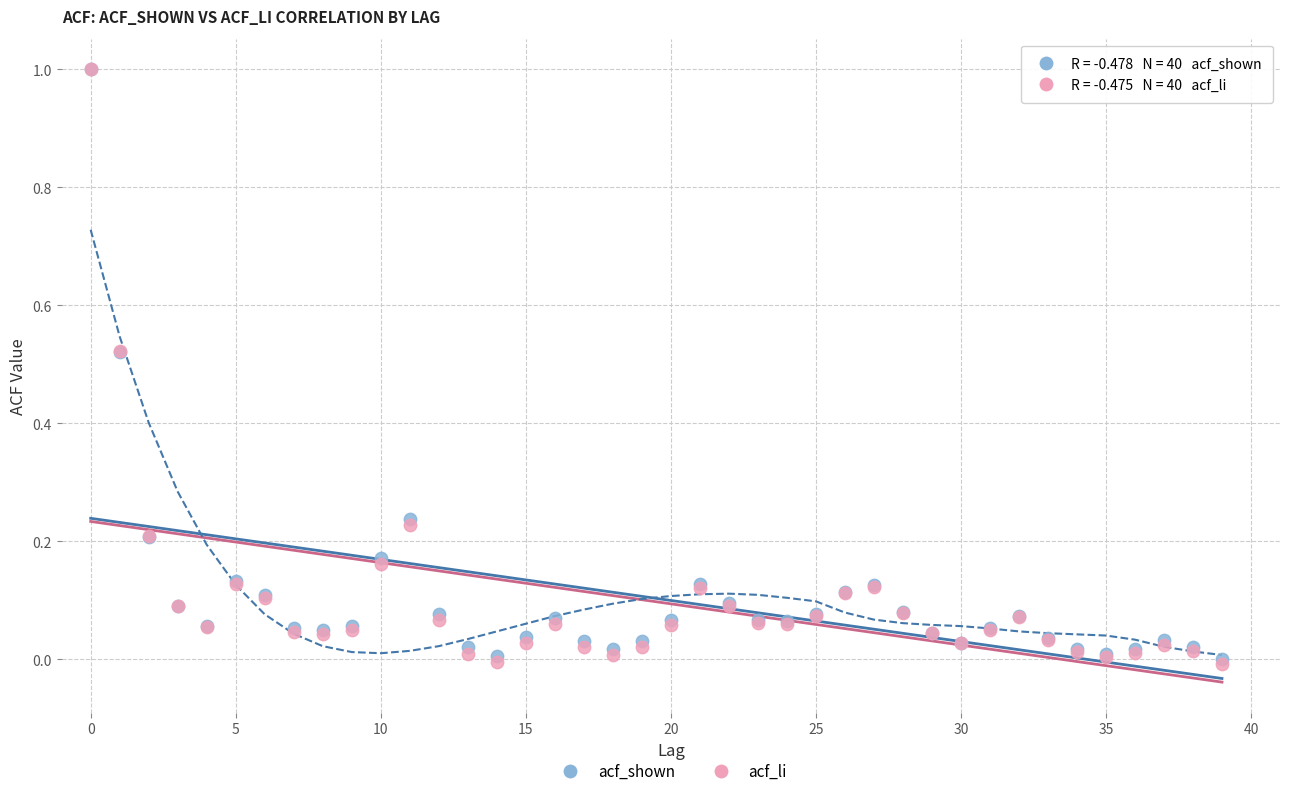

Which series has the widest spread of Y values?

acf_li